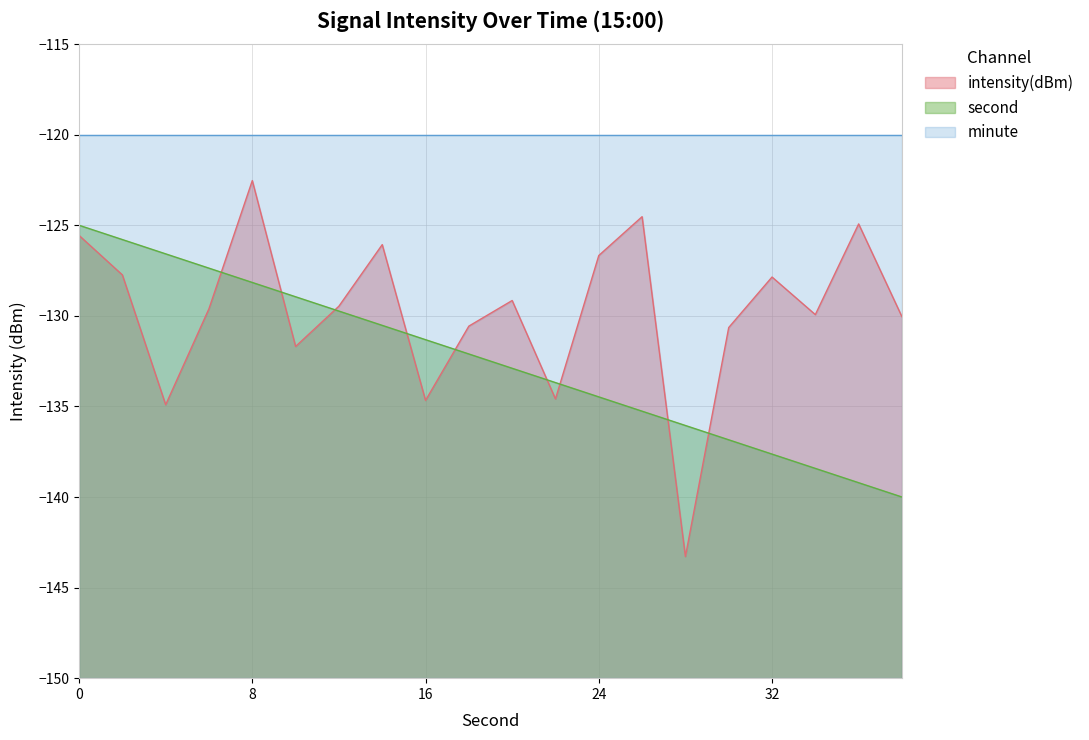

Is it true that second_scaled equals -191.0 at 6?

False